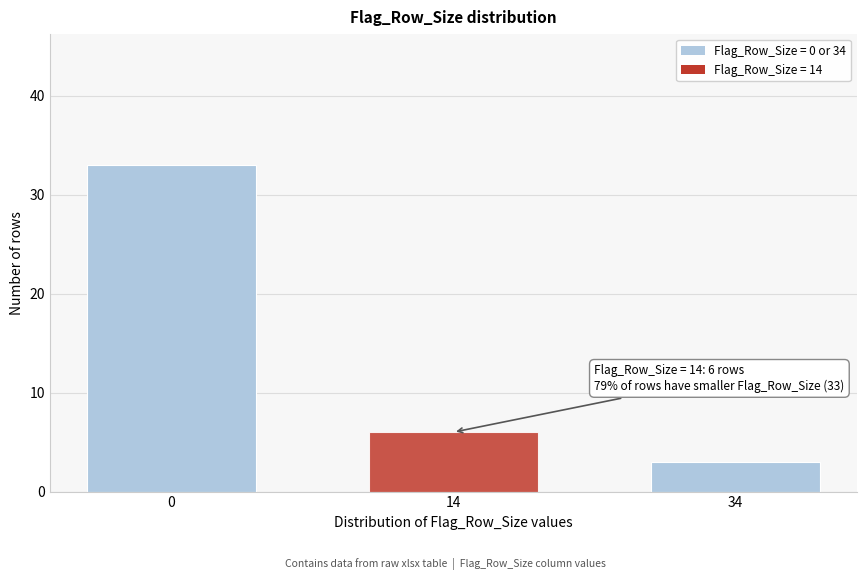

Reading right to left, transcribe all the data shown in this chart.

34=3	14=6	0=33